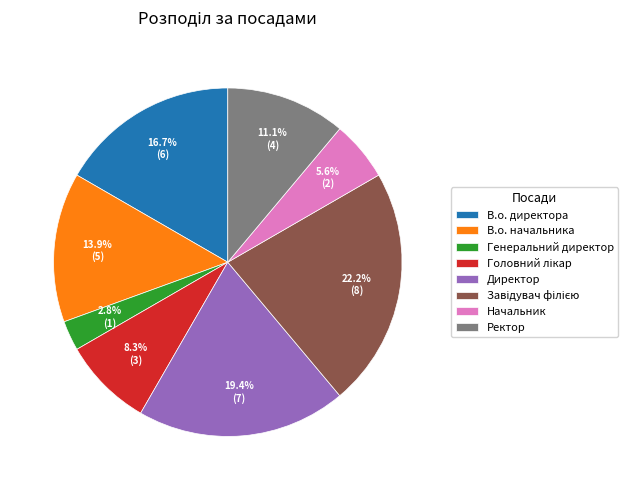

To the nearest percent, what portion does Ректор represent?

11%